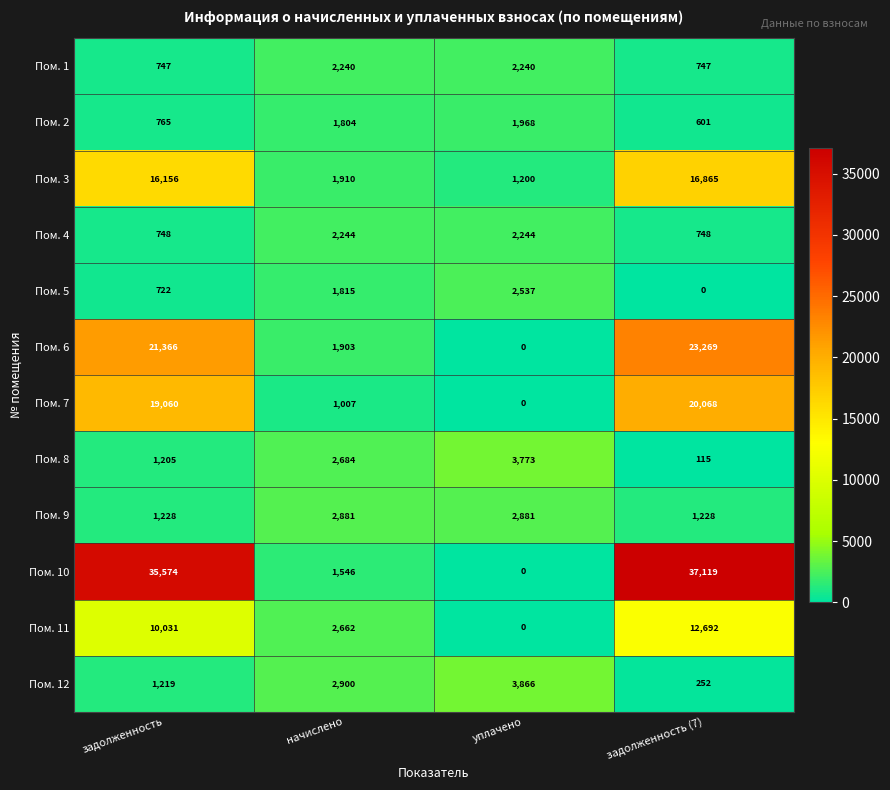

Between задолженность and задолженность (7), which series saw the biggest shift?

Пом. 11